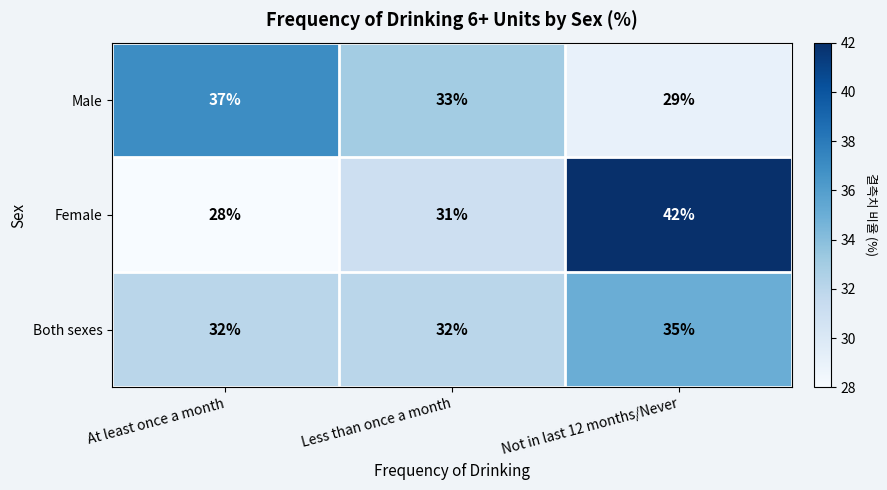

What is the difference between the highest and lowest values at Less than once a month?

2